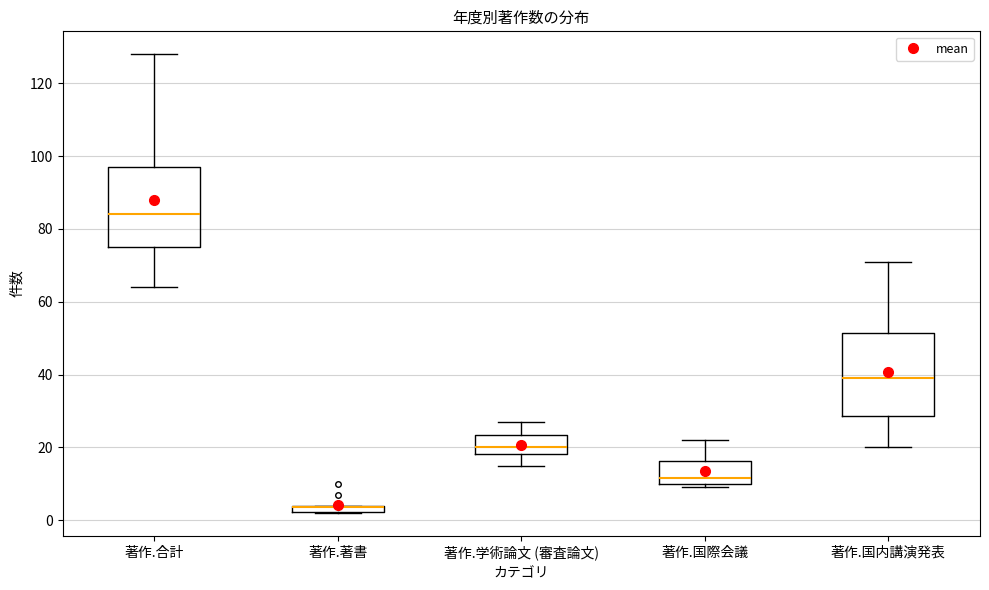

Where is the lower edge of the box for 著作.著書 on the y-axis? The values are not printed on the chart, so give them approximately, as read against the axis.

2